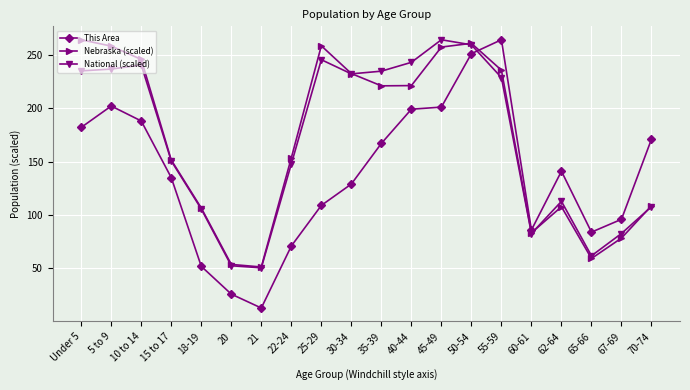

Where is the first local minimum for This Area?

21